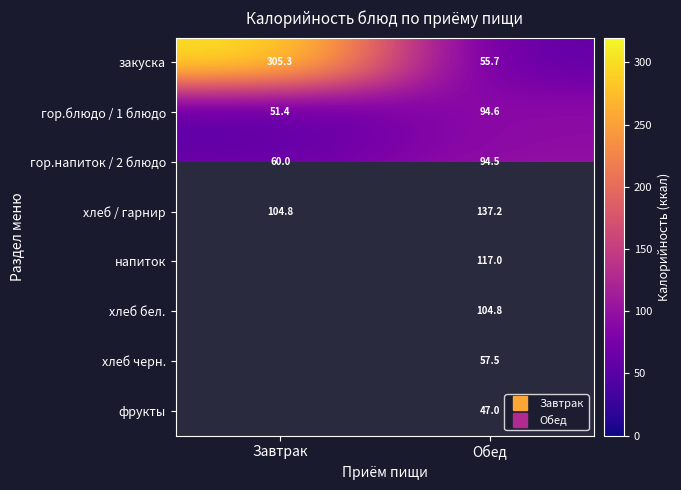

True or false: хлеб / гарнир has a value of 173.2 at Завтрак.

False